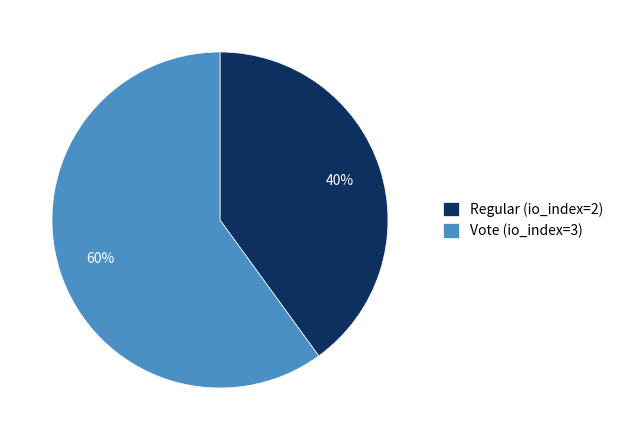

True or false: Regular (io_index=2) accounts for 40% of the total.

True